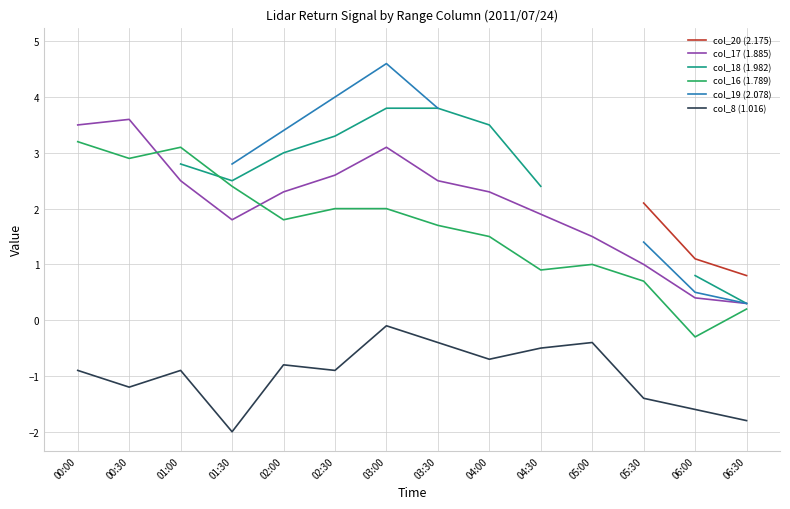

What is the maximum value shown in the chart?

4.9